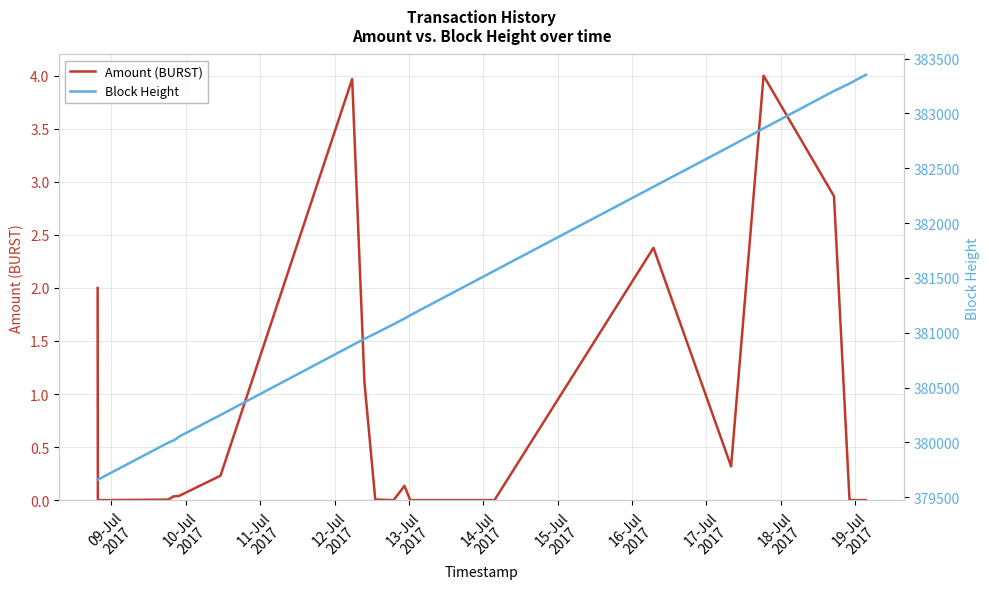

Reading left to right, transcribe all the data shown in this chart.

Amount (BURST): 2.0	0.0	0.0	0.0	0.0	0.0	0.0	0.2	4.0	1.1	0.0	0.0	0.1	0.0	0.0	2.4	0.3	4.0	2.9	0.0	0.0
Block Height: 379657.0	379658.0	379670.0	379998.0	380016.0	380030.0	380052.0	380249.0	380885.0	380944.0	380992.0	381077.0	381129.0	381159.0	381565.0	382331.0	382704.0	382864.0	383205.0	383273.0	383353.0